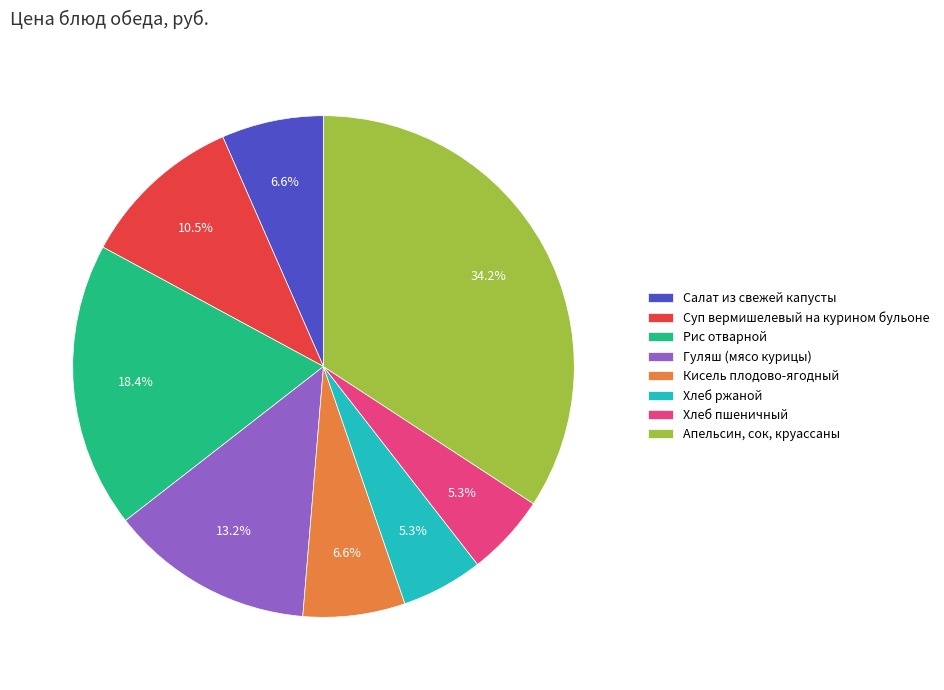

Which has a higher value, Апельсин, сок, круассаны or Кисель плодово-ягодный?

Апельсин, сок, круассаны